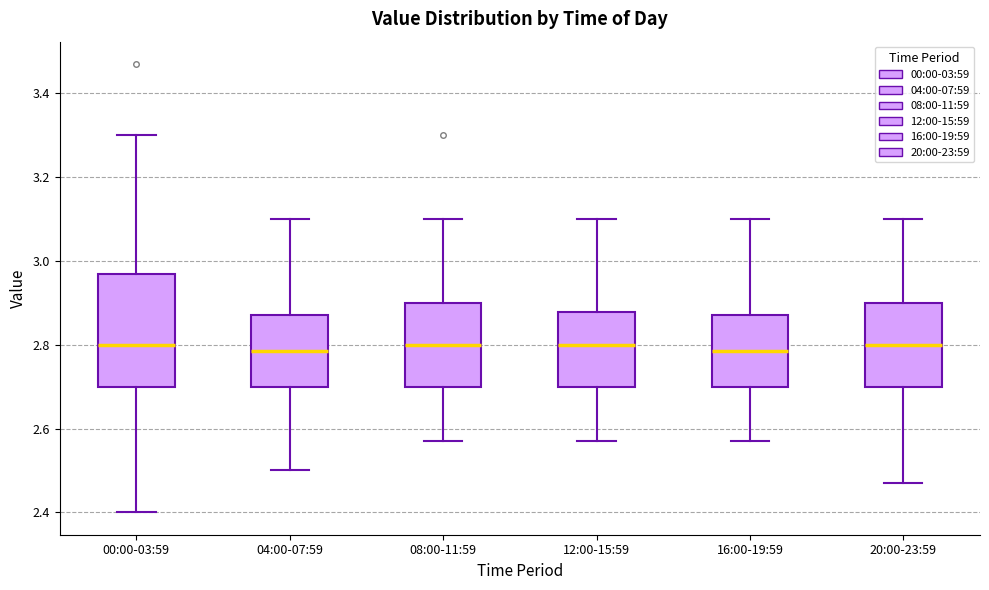

Reading left to right, read every box against the y-axis: the position of its median line, the range the box covers, and the ends of its whiskers. The values are not printed on the chart, so give them approximately, as read against the axis.

00:00-03:59: median 2.80, box 2.70 to 2.98, whiskers 2.40 to 3.30
04:00-07:59: median 2.78, box 2.70 to 2.88, whiskers 2.50 to 3.10
08:00-11:59: median 2.80, box 2.70 to 2.90, whiskers 2.58 to 3.10
12:00-15:59: median 2.80, box 2.70 to 2.88, whiskers 2.58 to 3.10
16:00-19:59: median 2.78, box 2.70 to 2.88, whiskers 2.58 to 3.10
20:00-23:59: median 2.80, box 2.70 to 2.90, whiskers 2.48 to 3.10